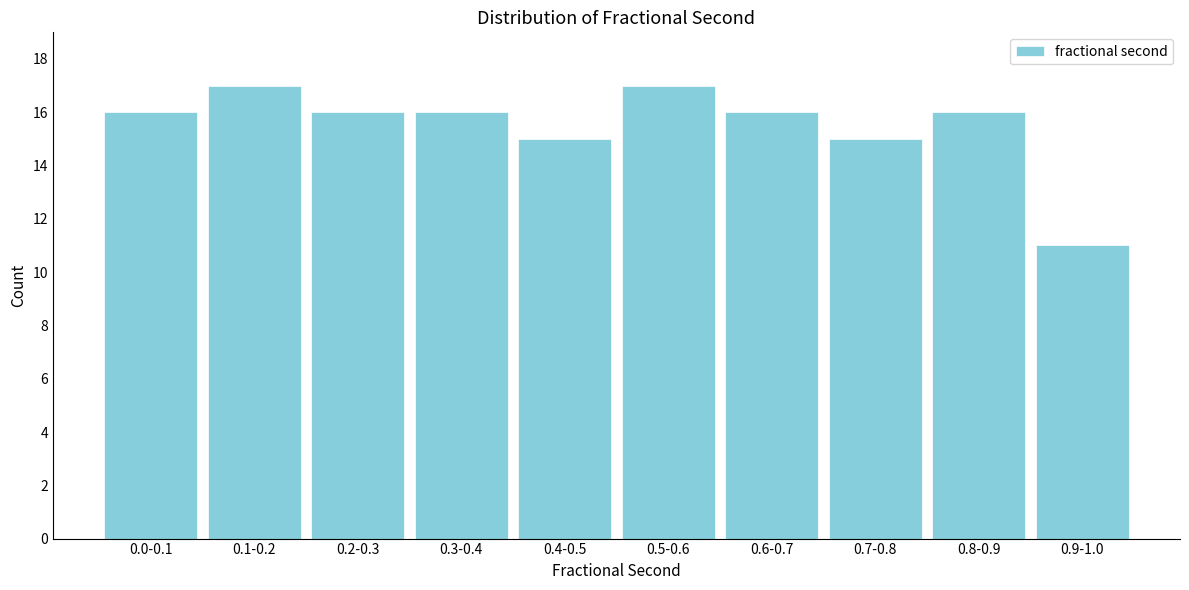

Reading left to right, extract all data points from this chart.

16	17	16	16	15	17	16	15	16	11